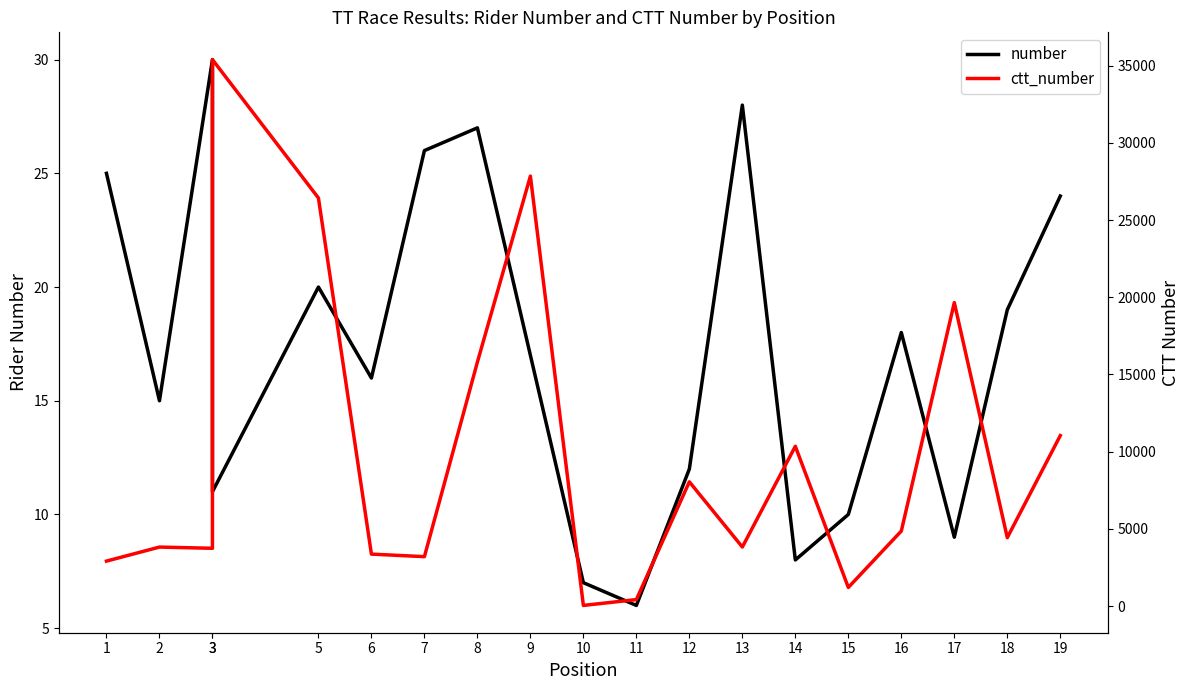

What is the minimum value for ctt_number?

40